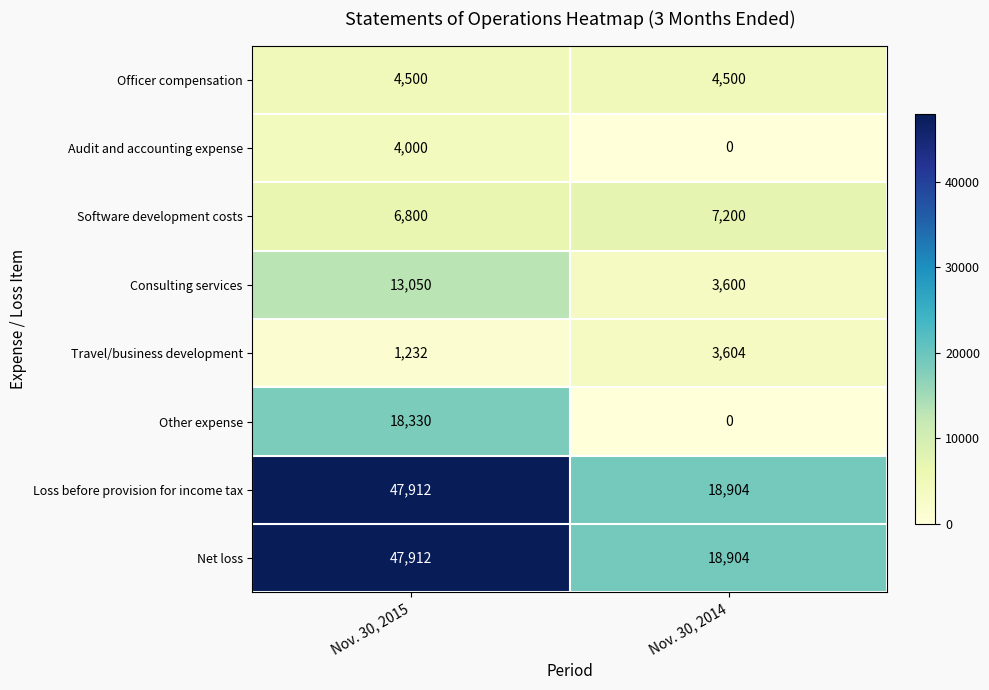

Read the Consulting services value at Nov. 30, 2014.

3600